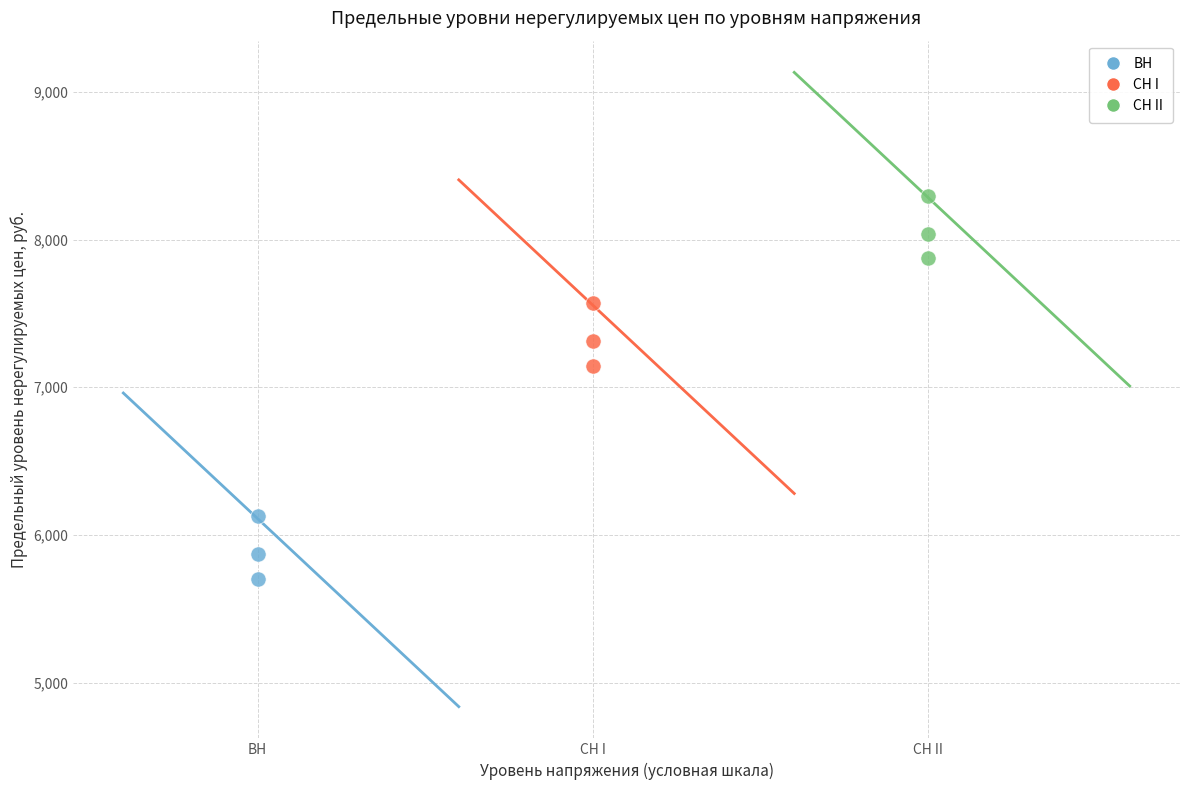

Which series reaches the minimum Y coordinate?

ВН